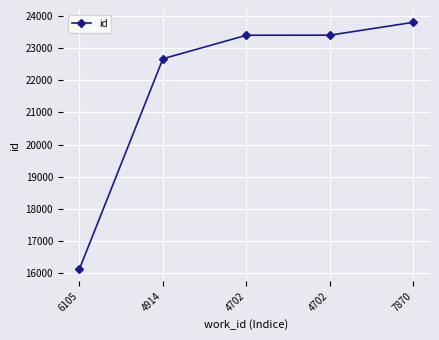

What is the average value?

21876